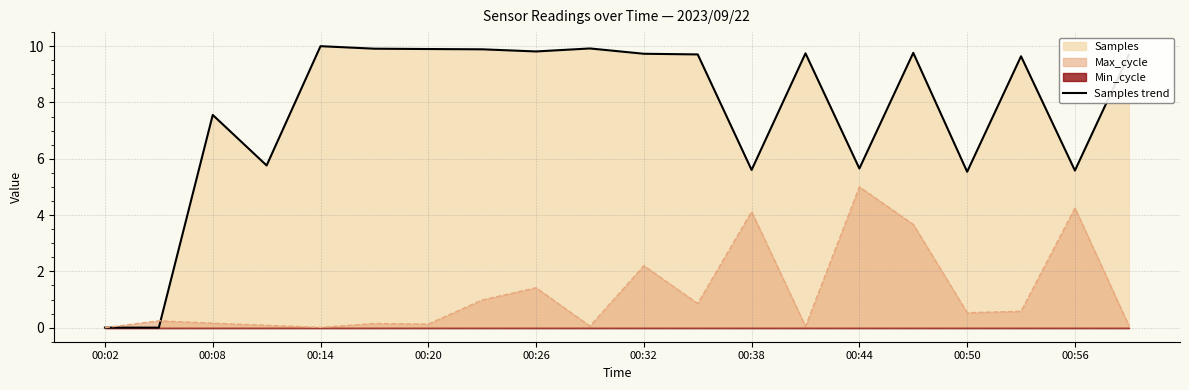

Which category has the highest value in the Max_cycle series?

00:44